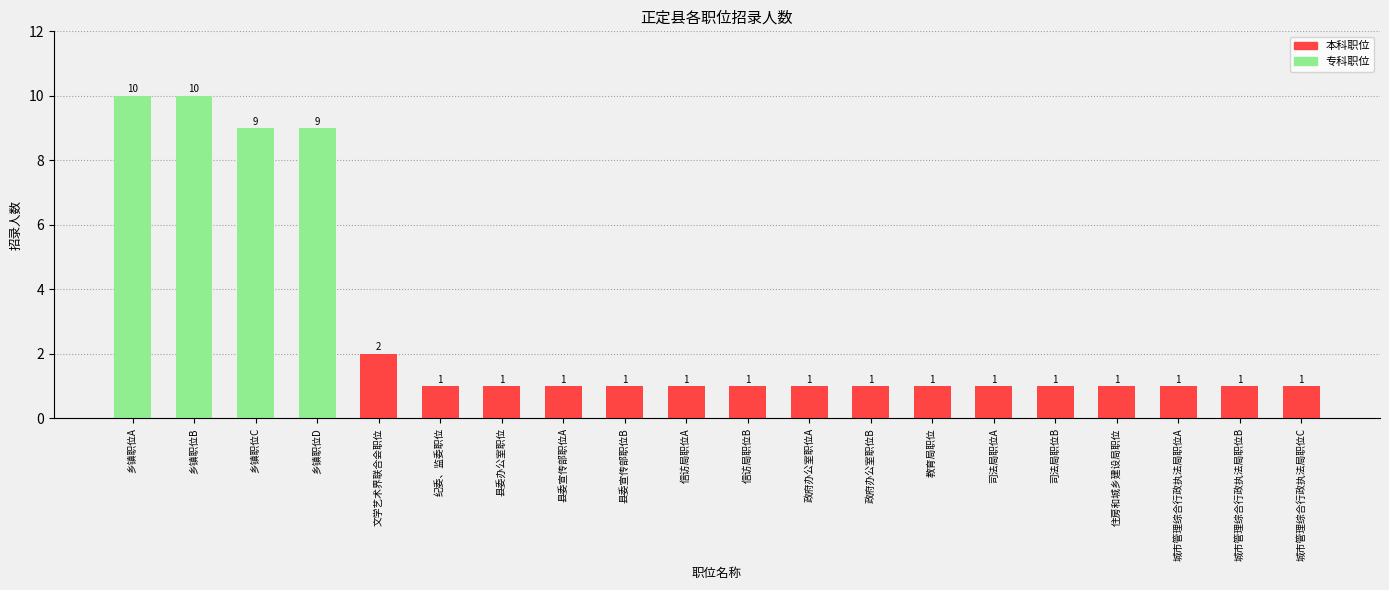

List the labels in order of value, largest first.

乡镇职位A, 乡镇职位B, 乡镇职位C, 乡镇职位D, 文学艺术界联合会职位, 纪委、监委职位, 县委办公室职位, 县委宣传部职位A, 县委宣传部职位B, 信访局职位A, 信访局职位B, 政府办公室职位A, 政府办公室职位B, 教育局职位, 司法局职位A, 司法局职位B, 住房和城乡建设局职位, 城市管理综合行政执法局职位A, 城市管理综合行政执法局职位B, 城市管理综合行政执法局职位C